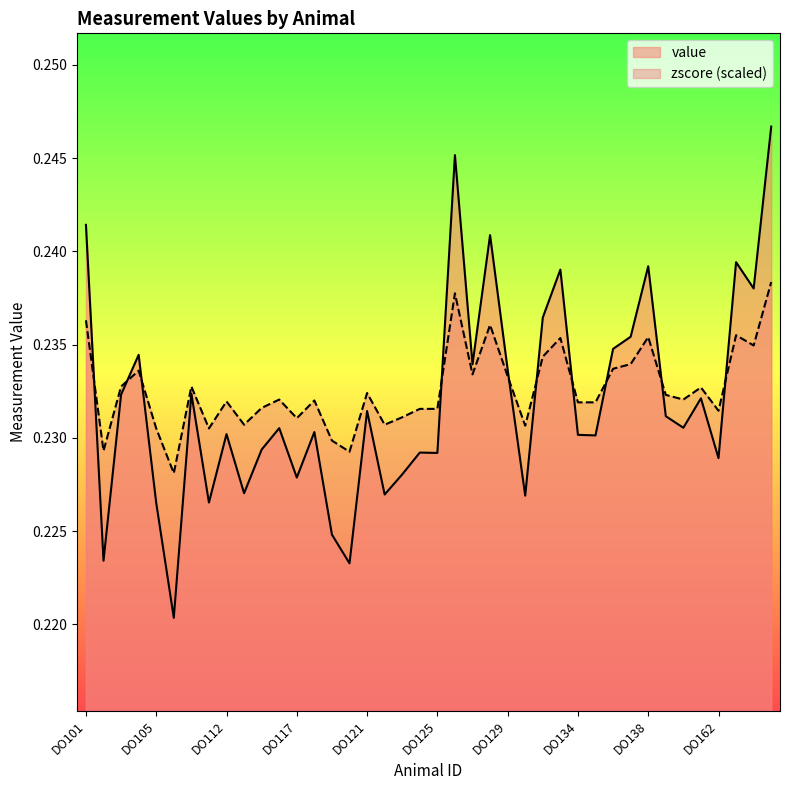

How many interior local valleys does the value series have?

14